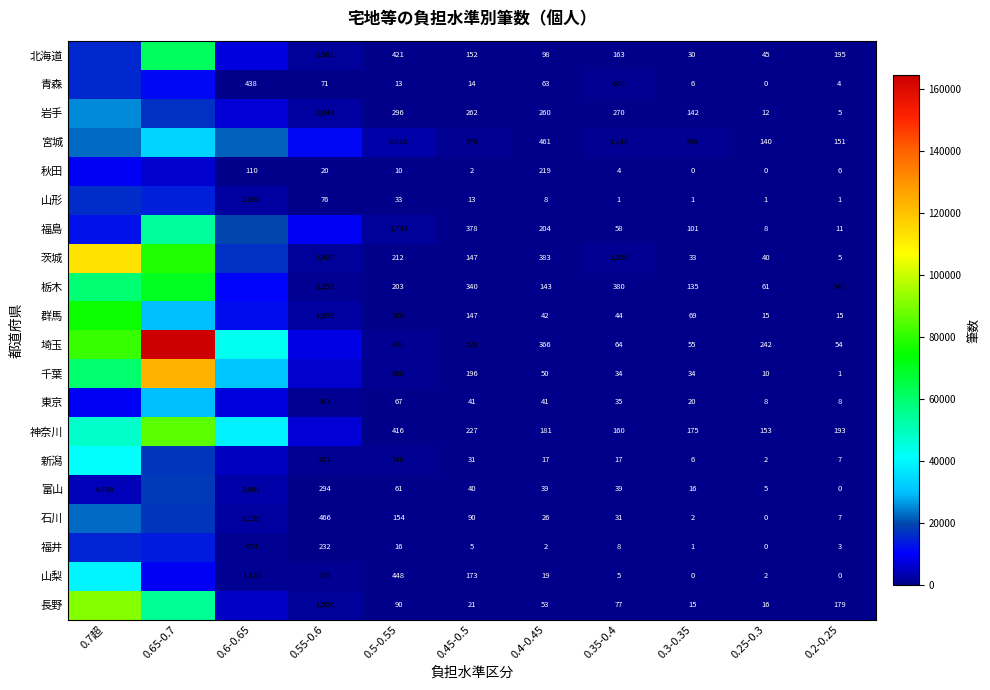

How many distinct data groups are displayed?

20